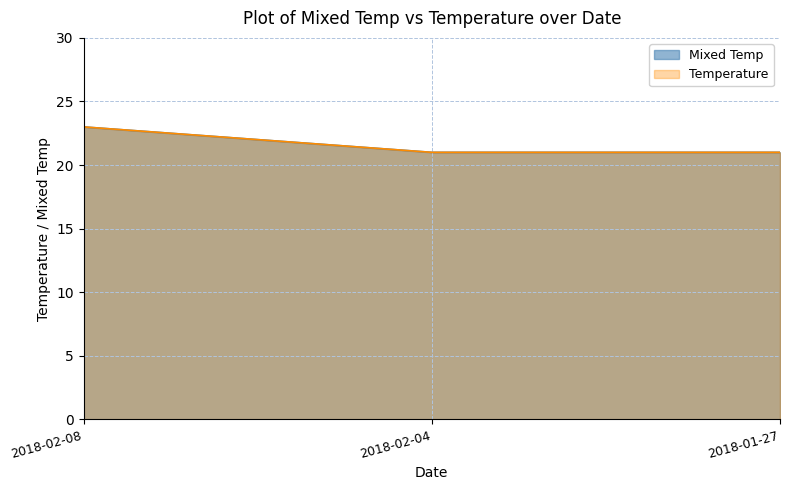

How many lines are shown in the chart?

2